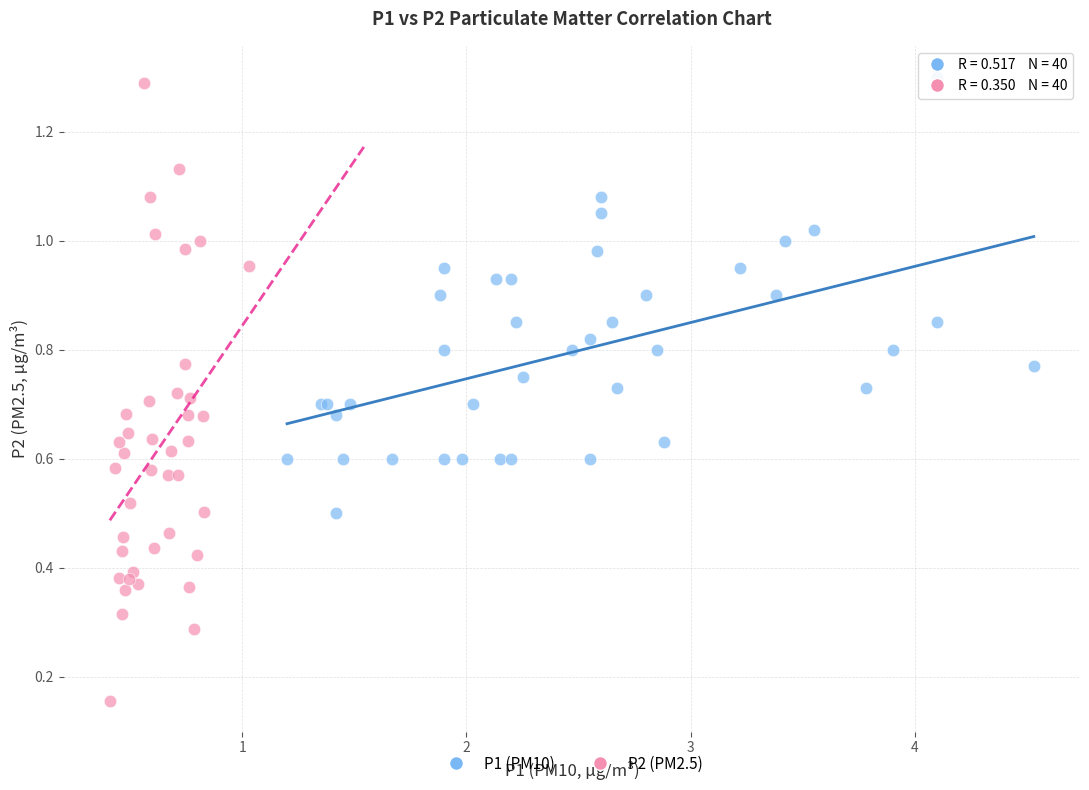

Which series has the widest spread of Y values?

P2 (PM2.5)